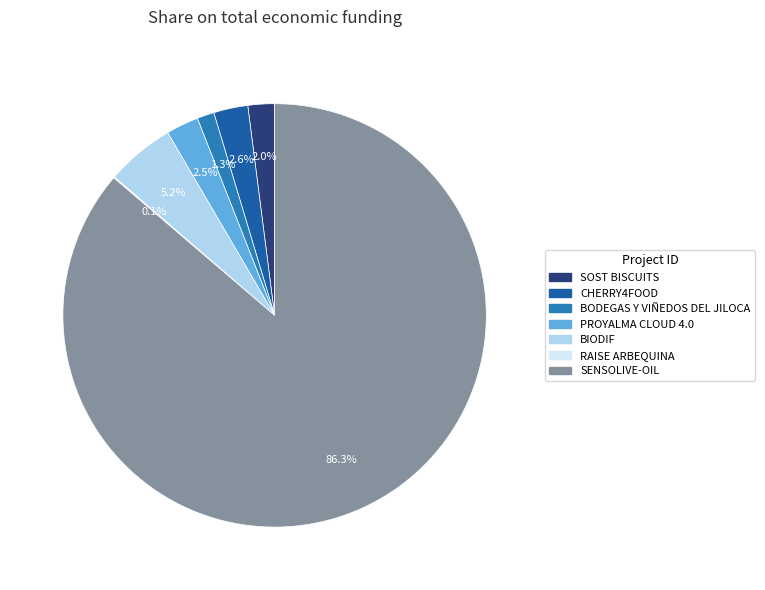

What is the largest slice in the pie chart?

SENSOLIVE-OIL